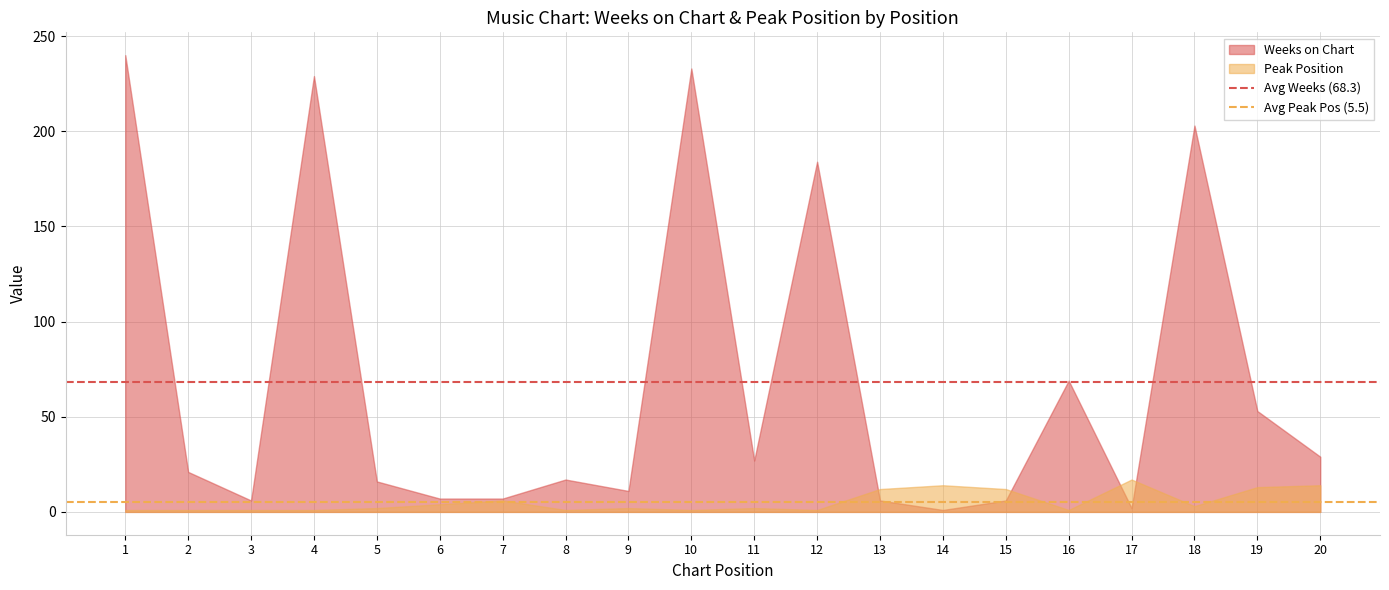

Which series has the largest range (max minus min)?

Weeks on Chart